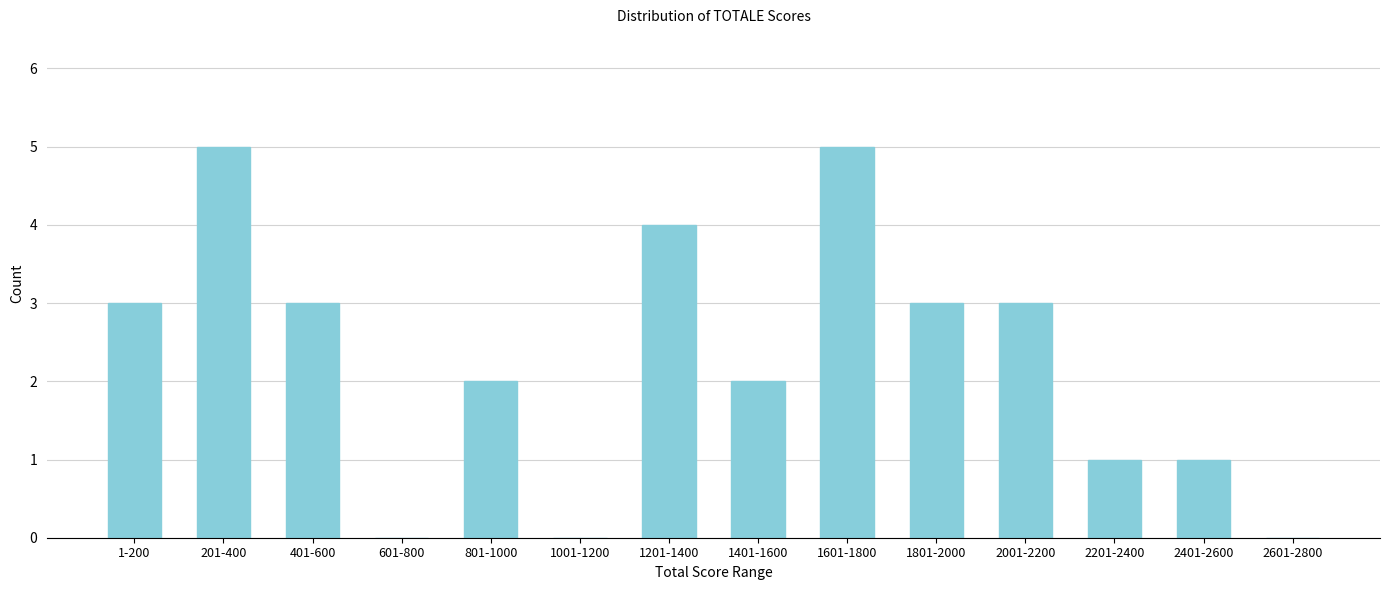

Reading right to left, list all the values displayed in this chart.

2601-2800=0	2401-2600=1	2201-2400=1	2001-2200=3	1801-2000=3	1601-1800=5	1401-1600=2	1201-1400=4	1001-1200=0	801-1000=2	601-800=0	401-600=3	201-400=5	1-200=3